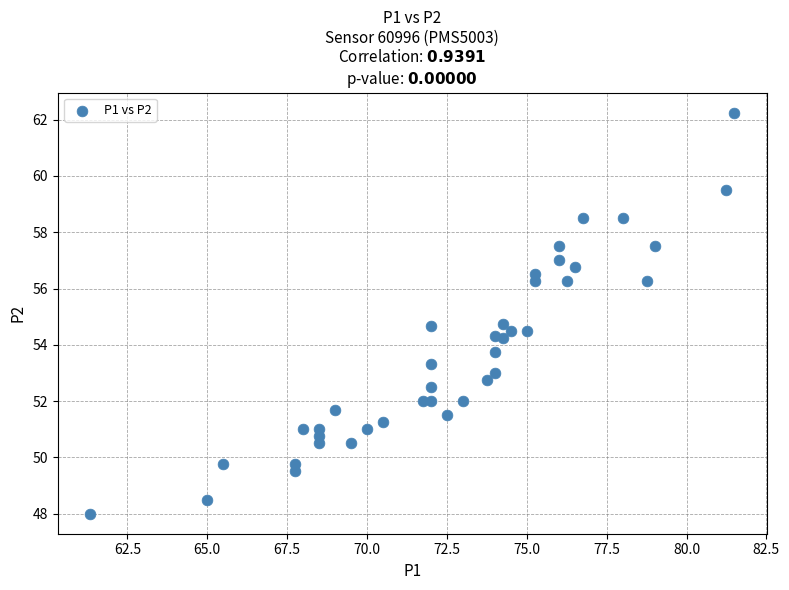

What is the range of X values (max minus min)?

20.2